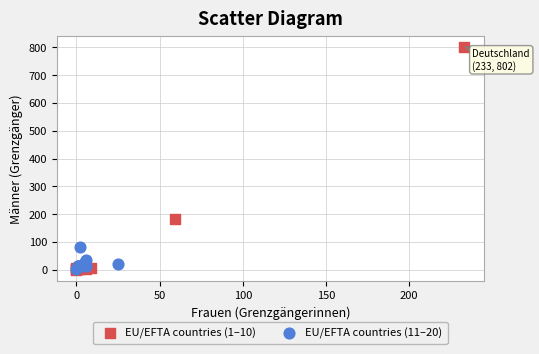

Which series has the widest spread of Y values?

EU/EFTA countries (1–10)